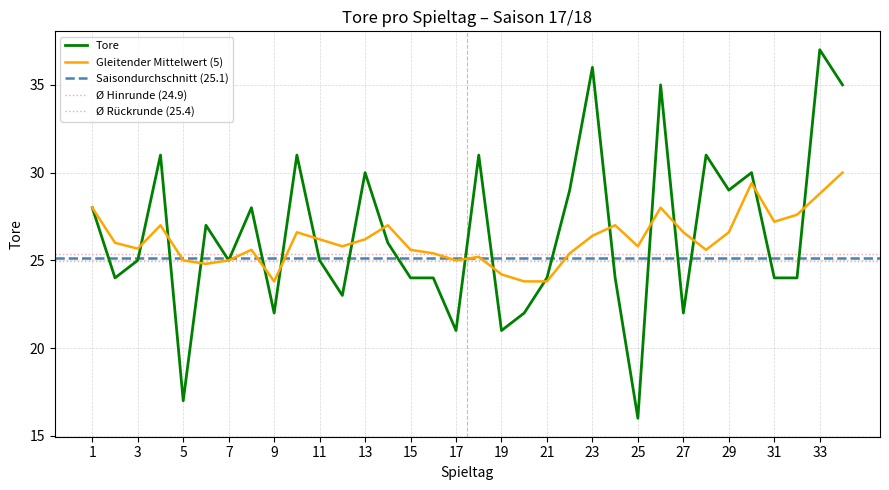

What is the value of the 34th point from the left?

35